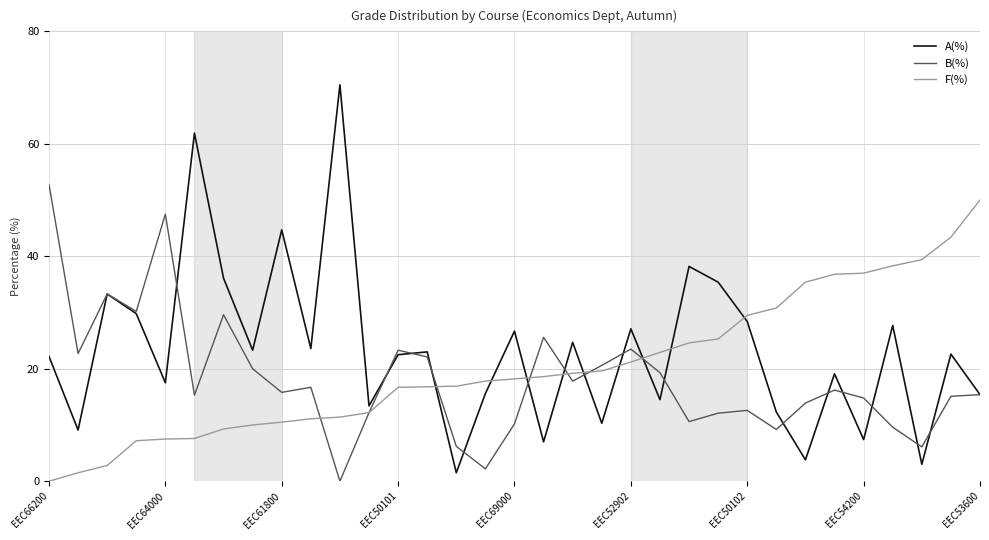

Which series has the largest range (max minus min)?

A(%)